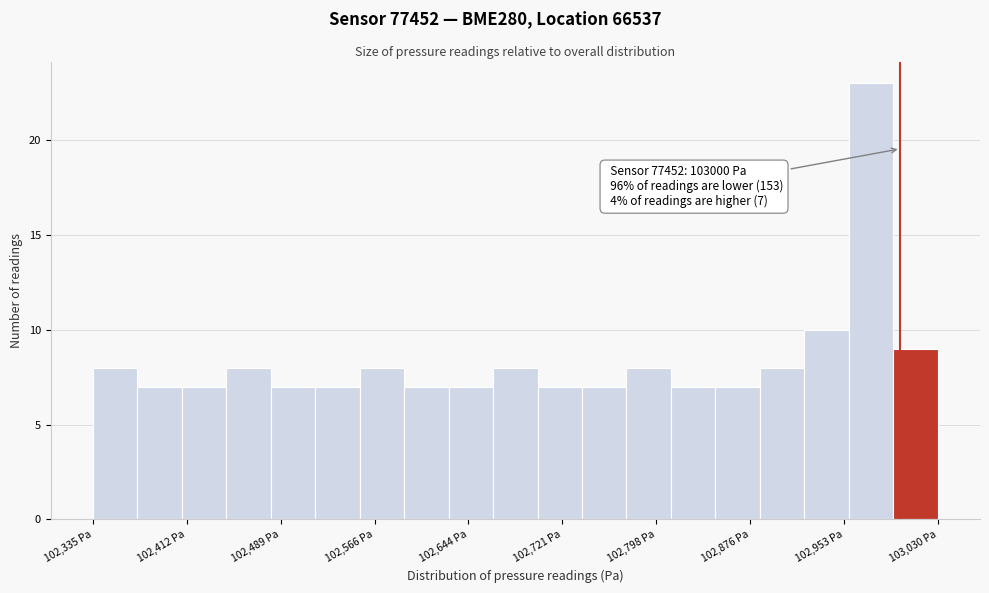

Read against the x-axis, roughly where is the centre of the tallest bar?

102980